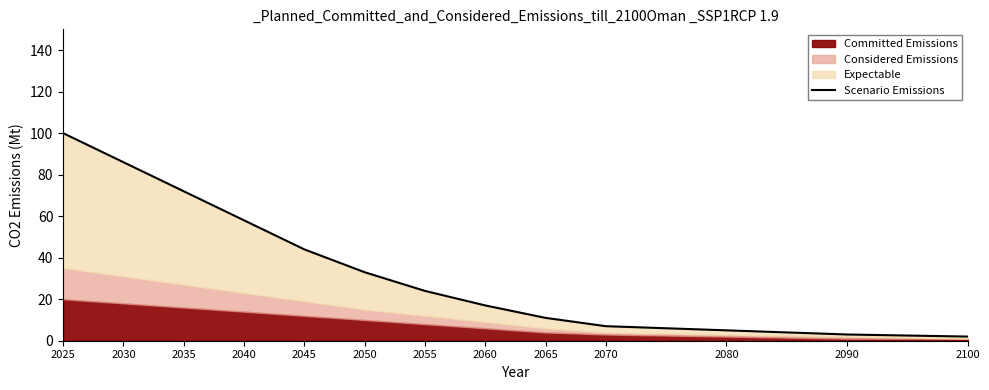

Rank the categories by value from highest to lowest.

2025, 2030, 2035, 2040, 2045, 2050, 2055, 2060, 2065, 2070, 2080, 2090, 2100